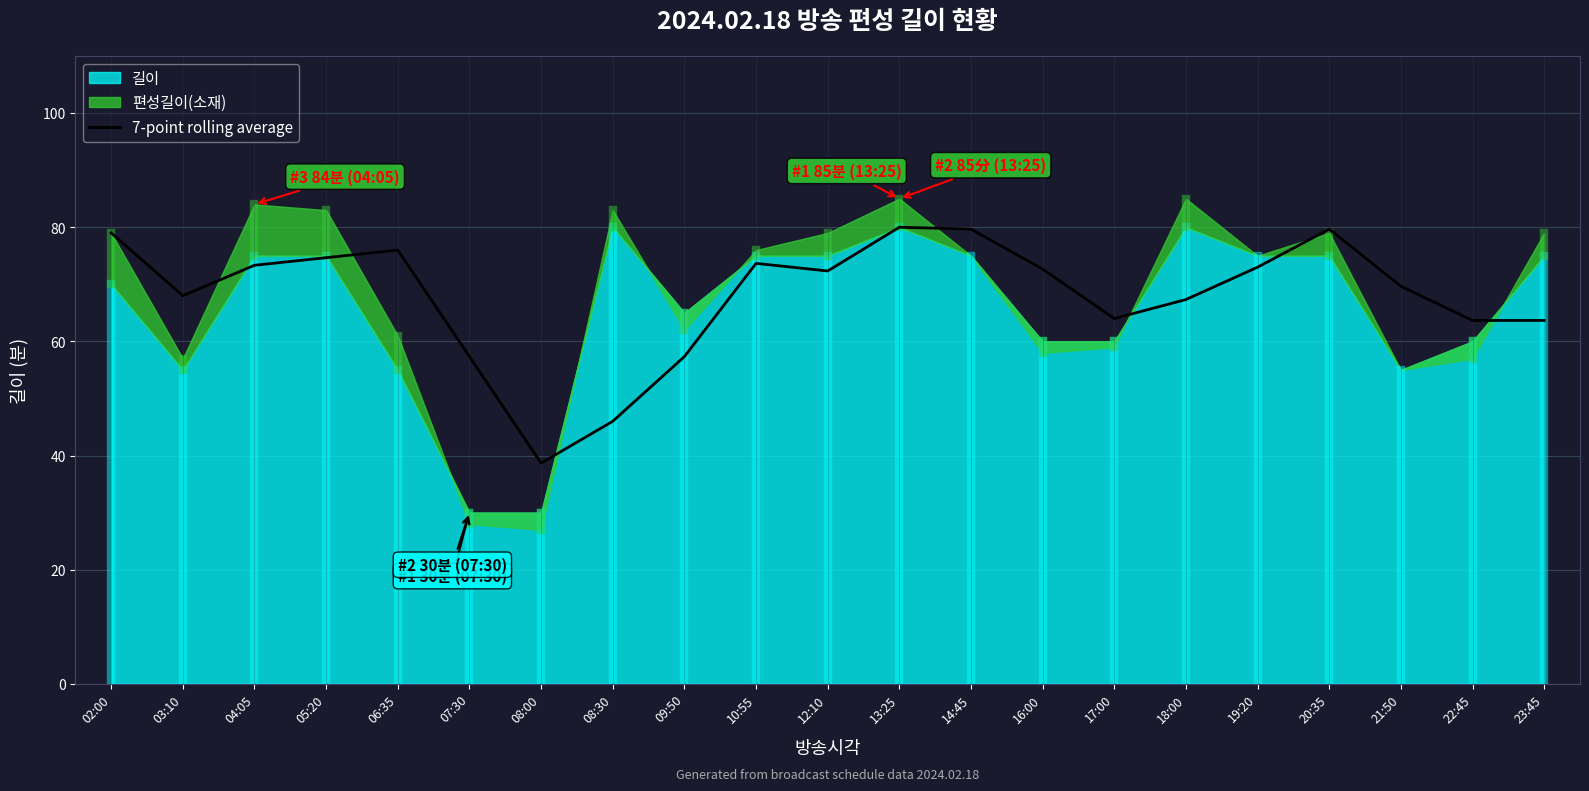

Between 06:35 and 14:45, which is larger?

14:45